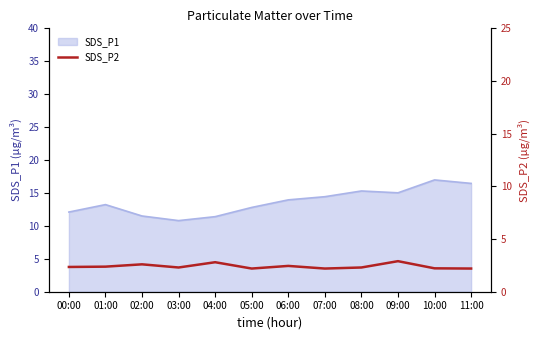

Where is the first local minimum?

03:00